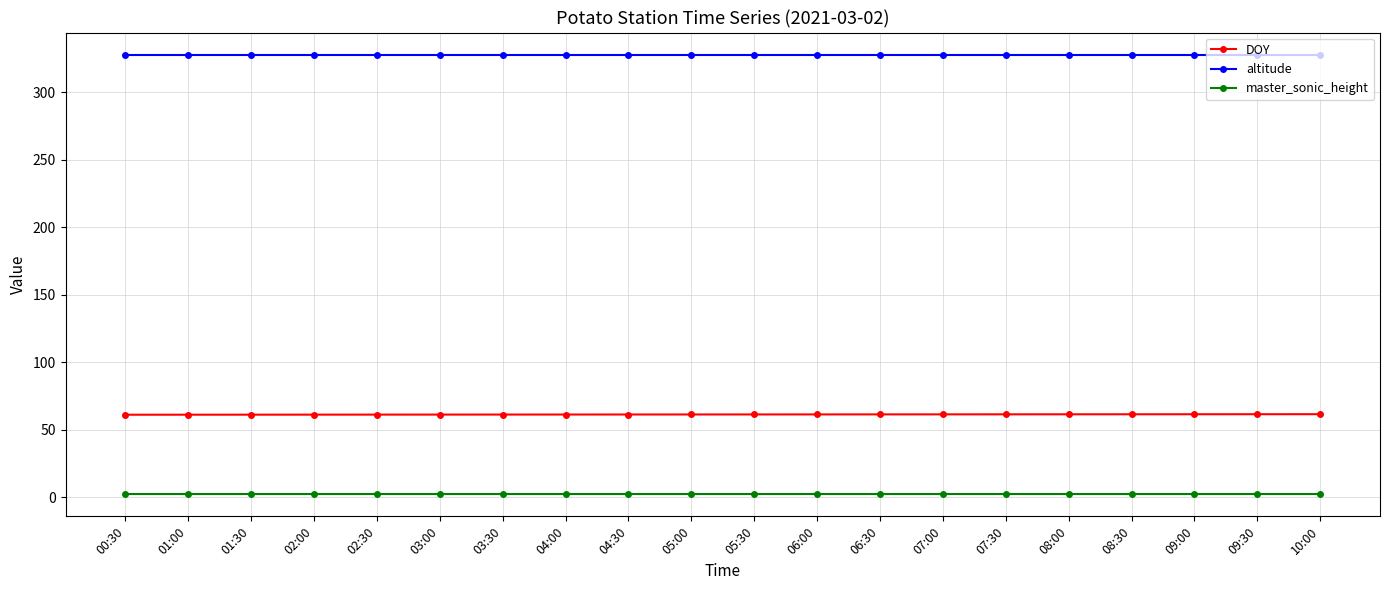

True or false: DOY and master_sonic_height cross at least once.

False